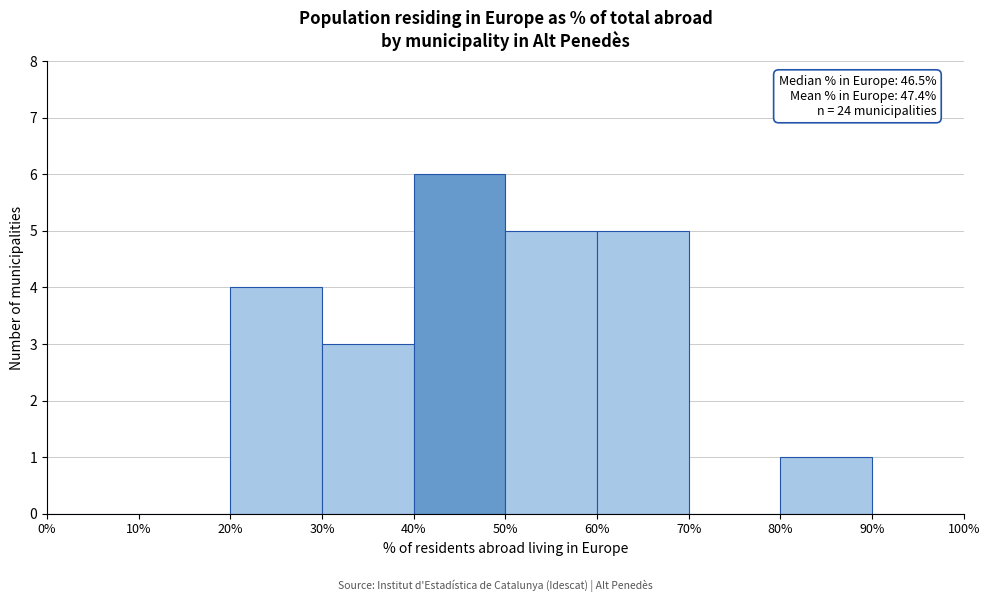

Over which range of the x-axis is the bar tallest?

40% to 50%